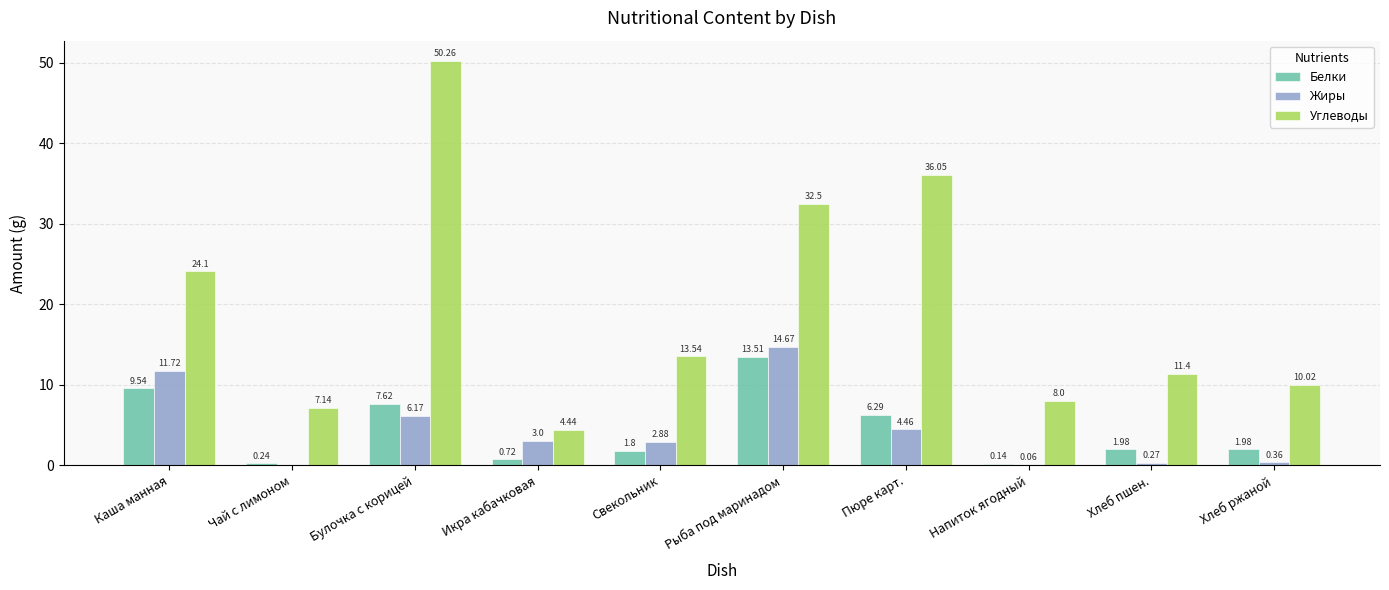

At which category is the sum across all series the highest?

Булочка с корицей